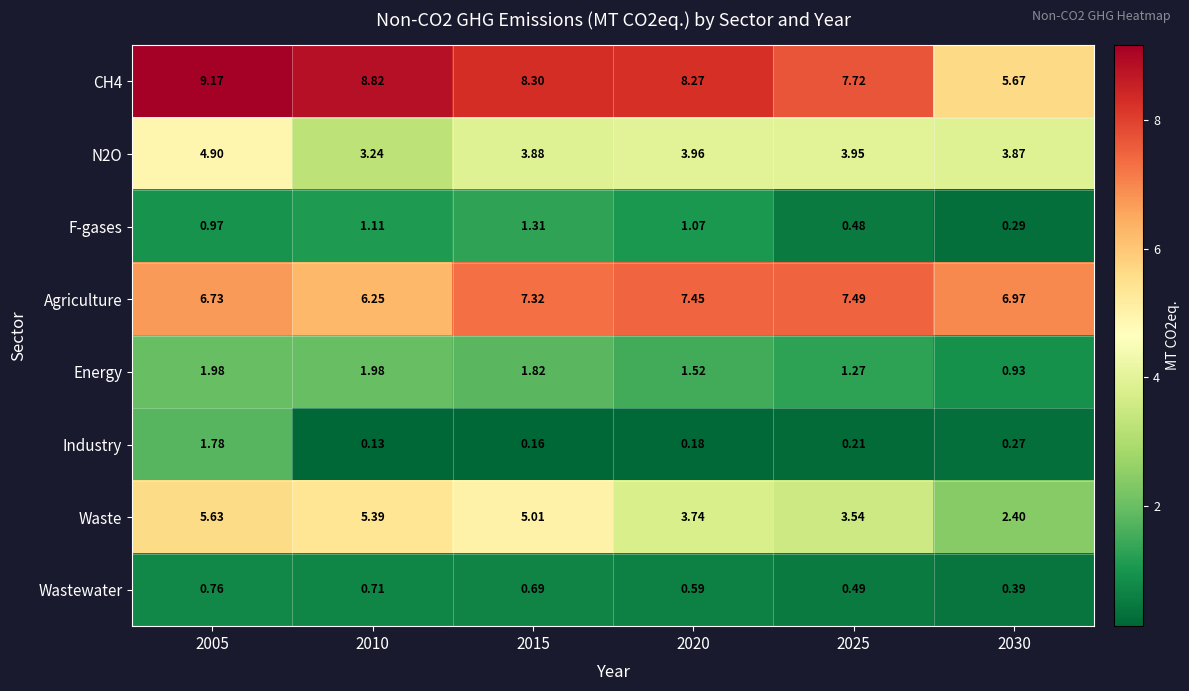

Rank the series by their maximum value, from highest to lowest.

CH4, Agriculture, Waste, N2O, Energy, Industry, F-gases, Wastewater